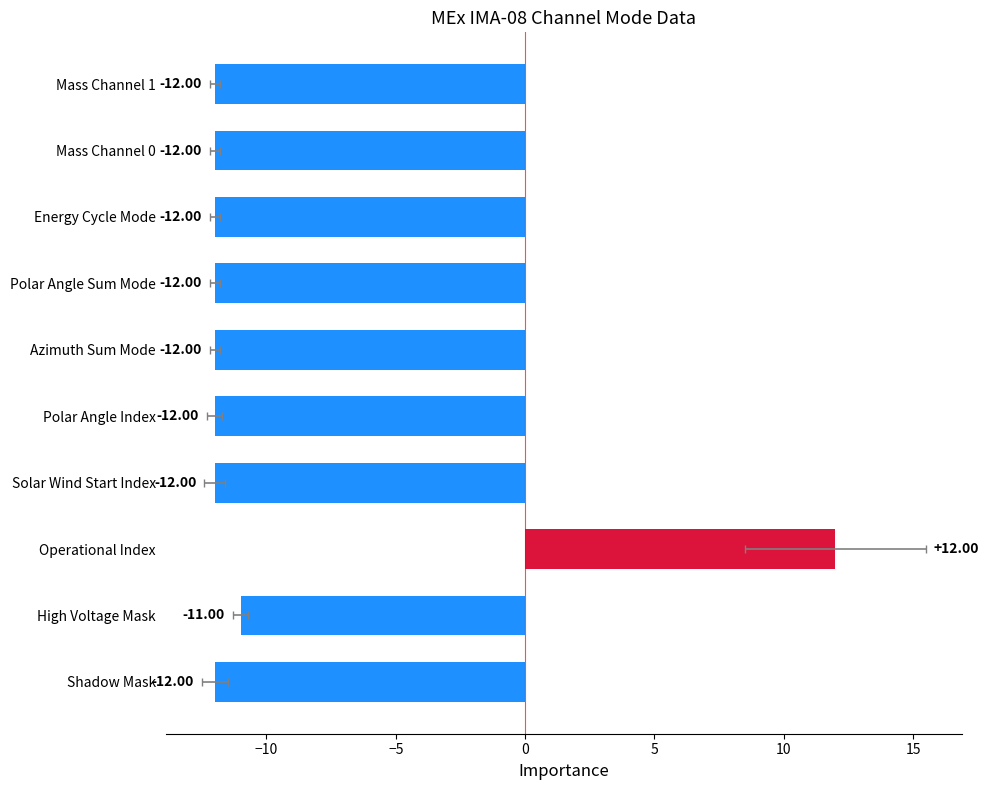

How many bars are there in total?

10